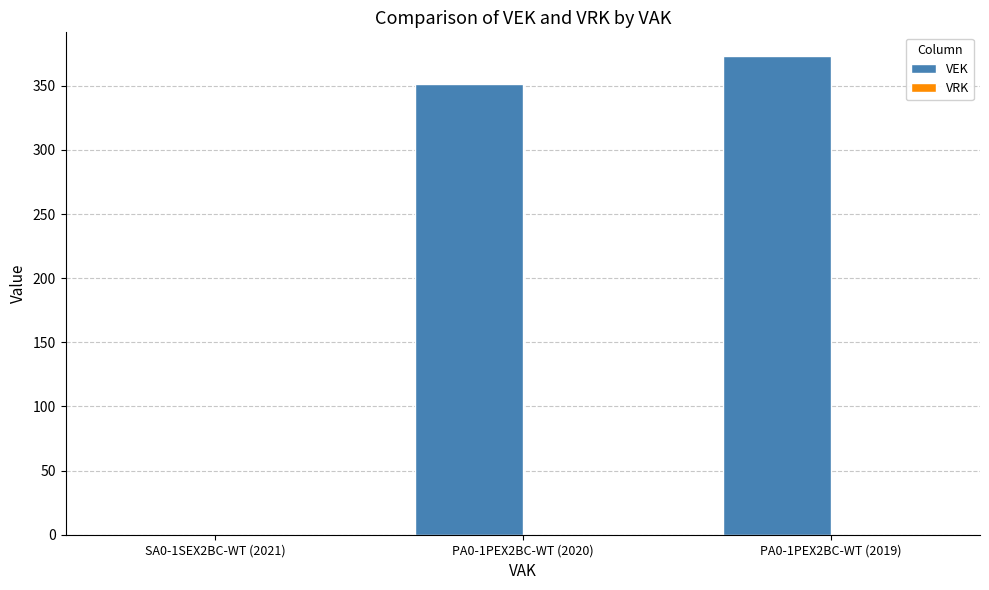

Is it true that the value at SA0-1SEX2BC-WT (2021) is 0?

True